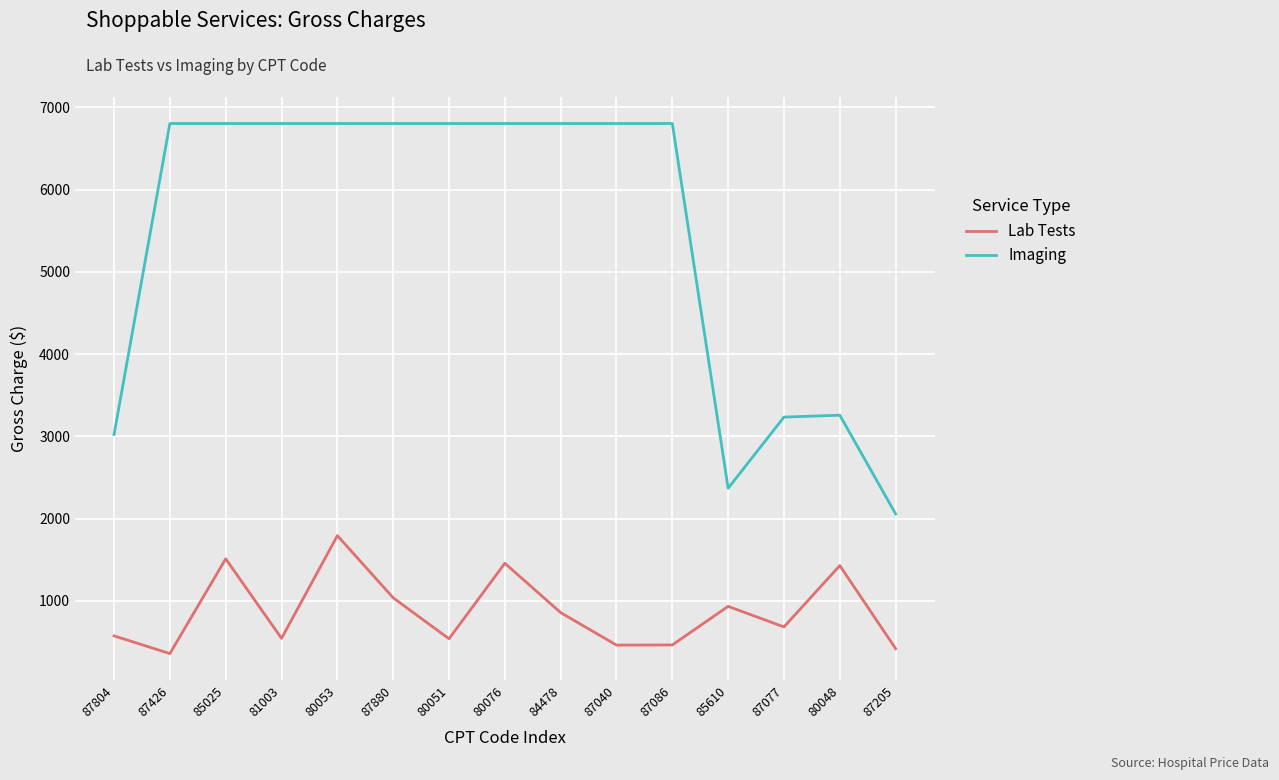

At which label does Lab Tests reach its peak?

80053